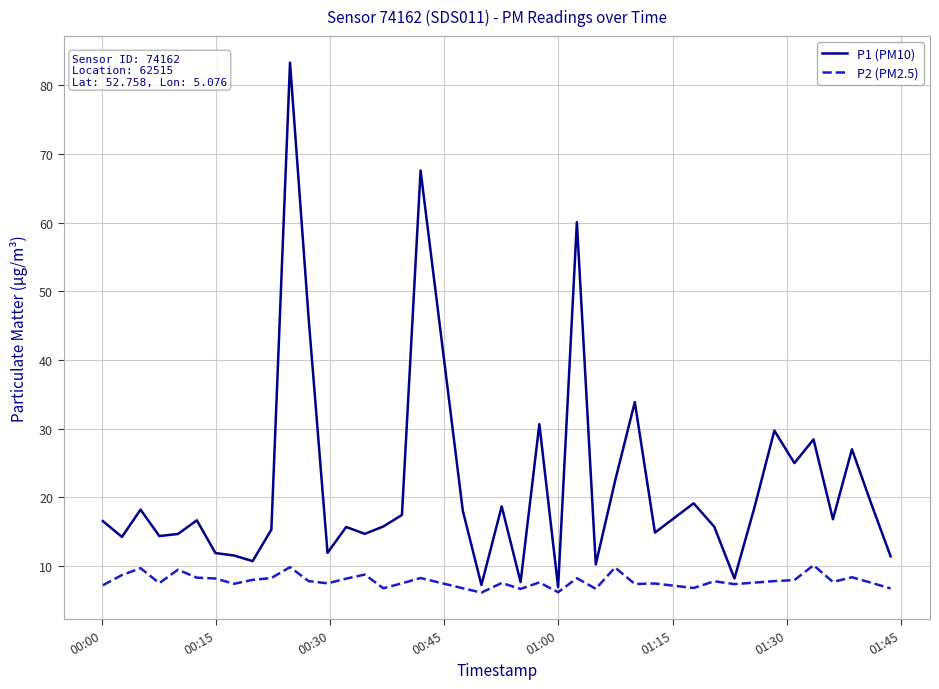

Does the chart have visible grid lines?

Yes